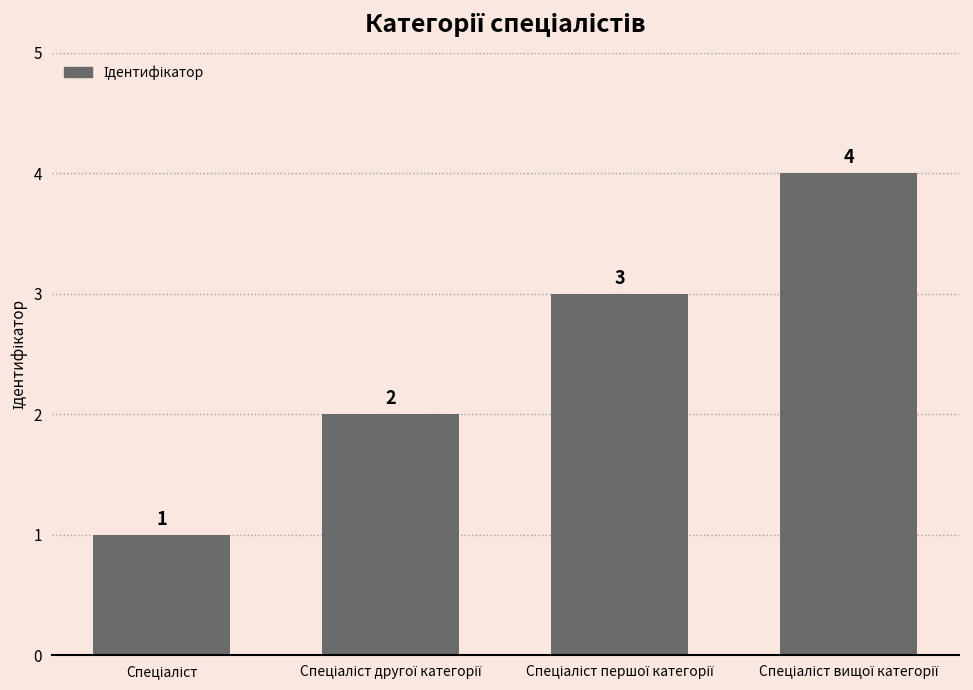

How many series are shown in this chart?

1